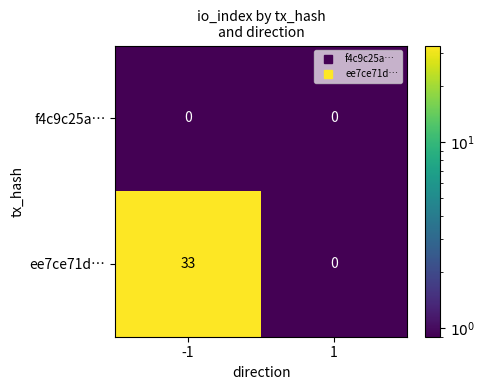

Rank the categories by ee7ce71d… value from lowest to highest.

1, -1